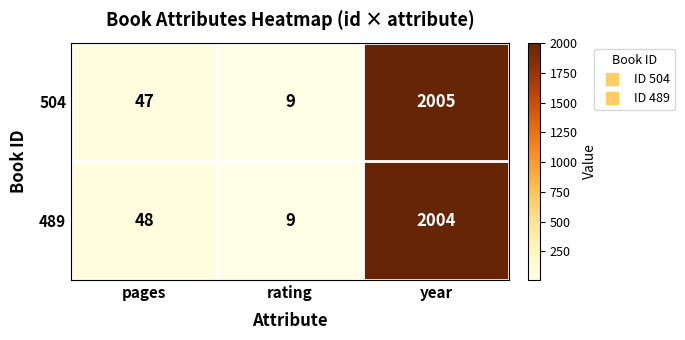

Count the number of categories in the chart.

3